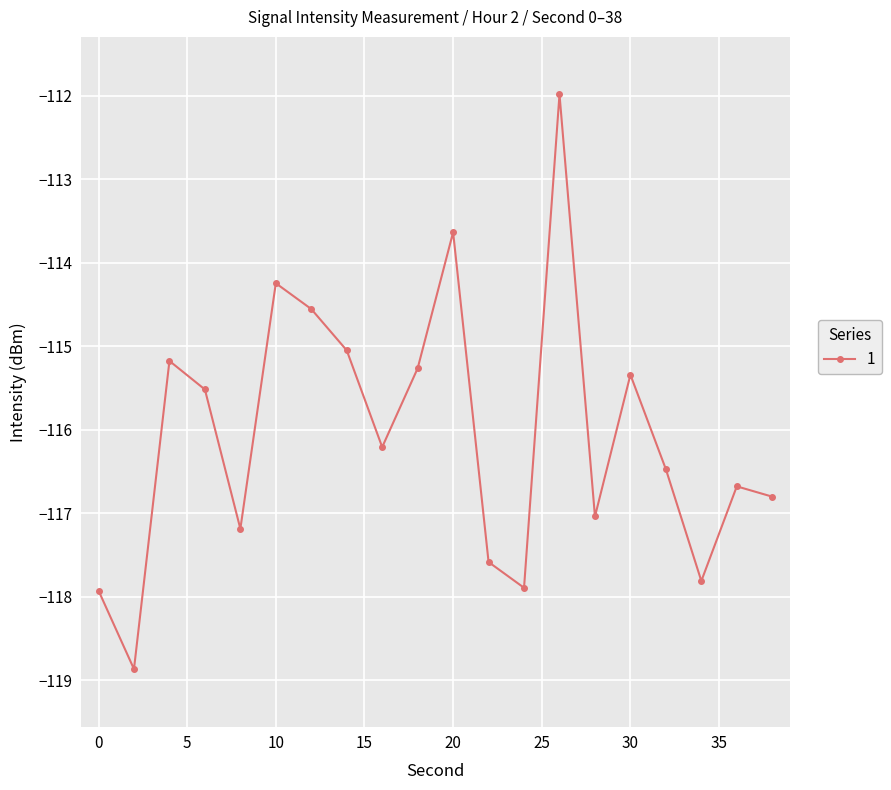

What is the greatest value displayed?

-112.0